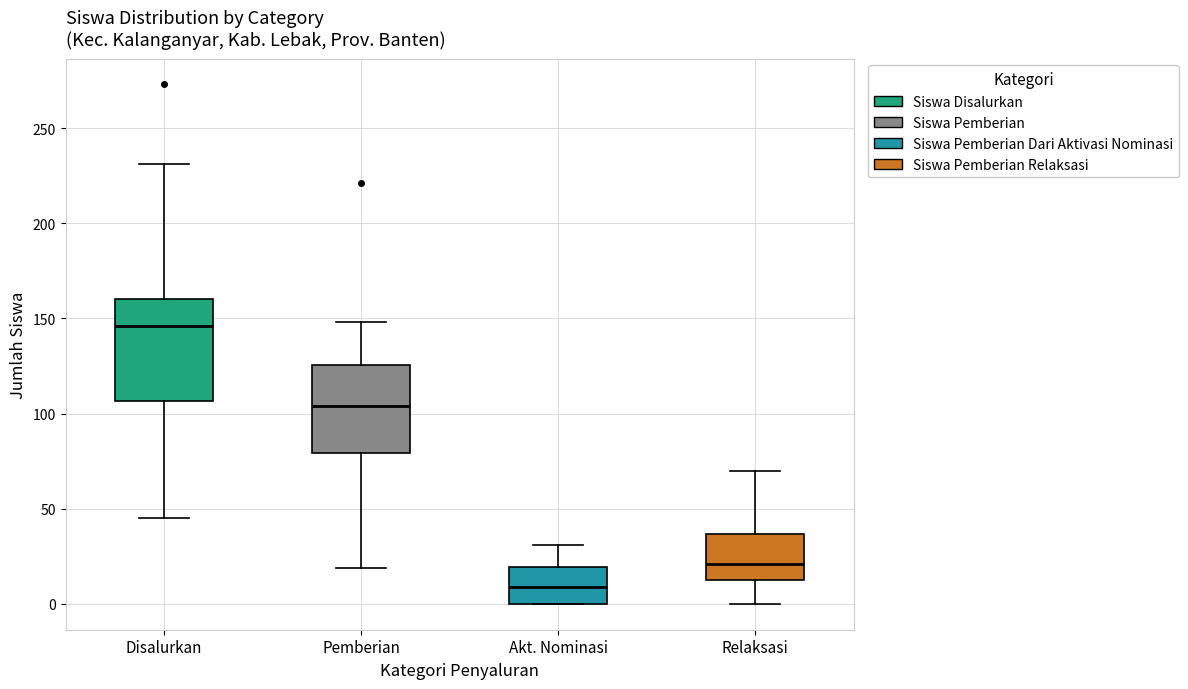

Which box's median line is the highest?

Disalurkan